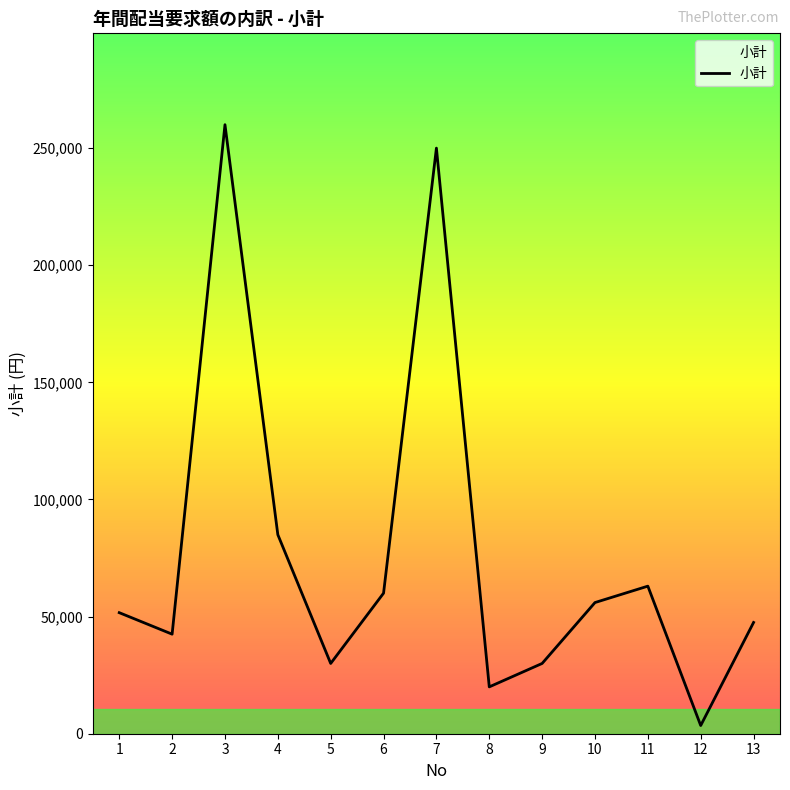

Read the value at 6, to the nearest 100.

60000